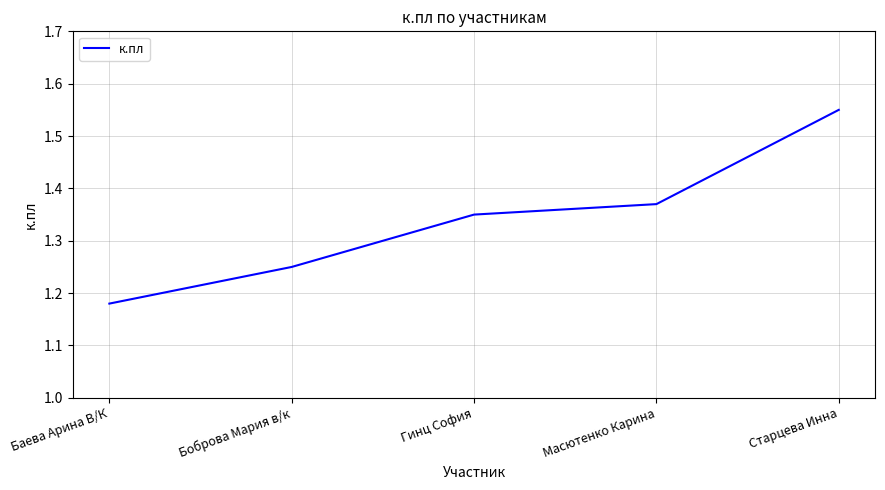

What is the change in value from Гинц София to Старцева Инна?

+0.2